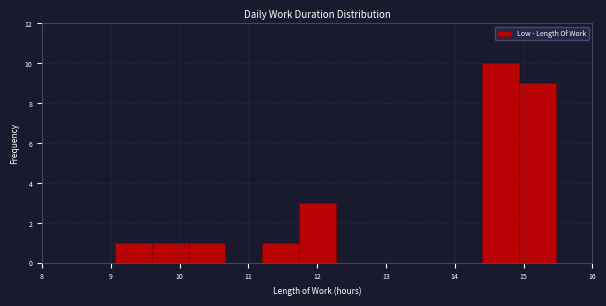

Which range on the x-axis has the tallest bar?

14.4 to 14.9